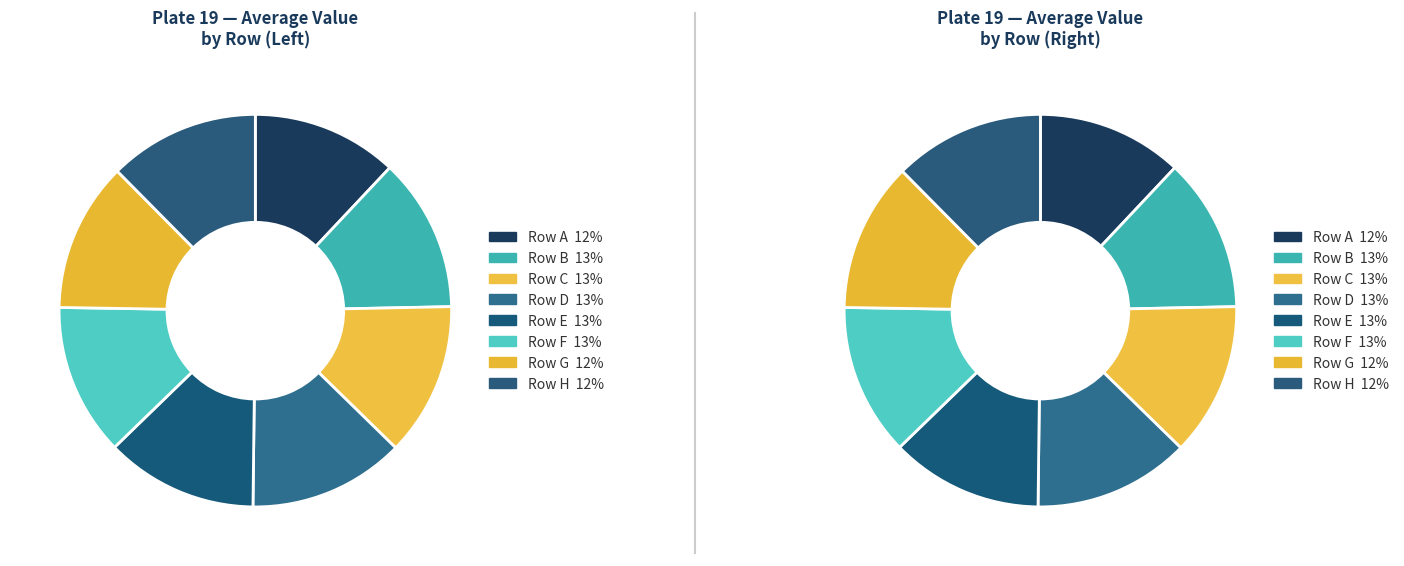

How much of the chart is everything except A?

87.6%